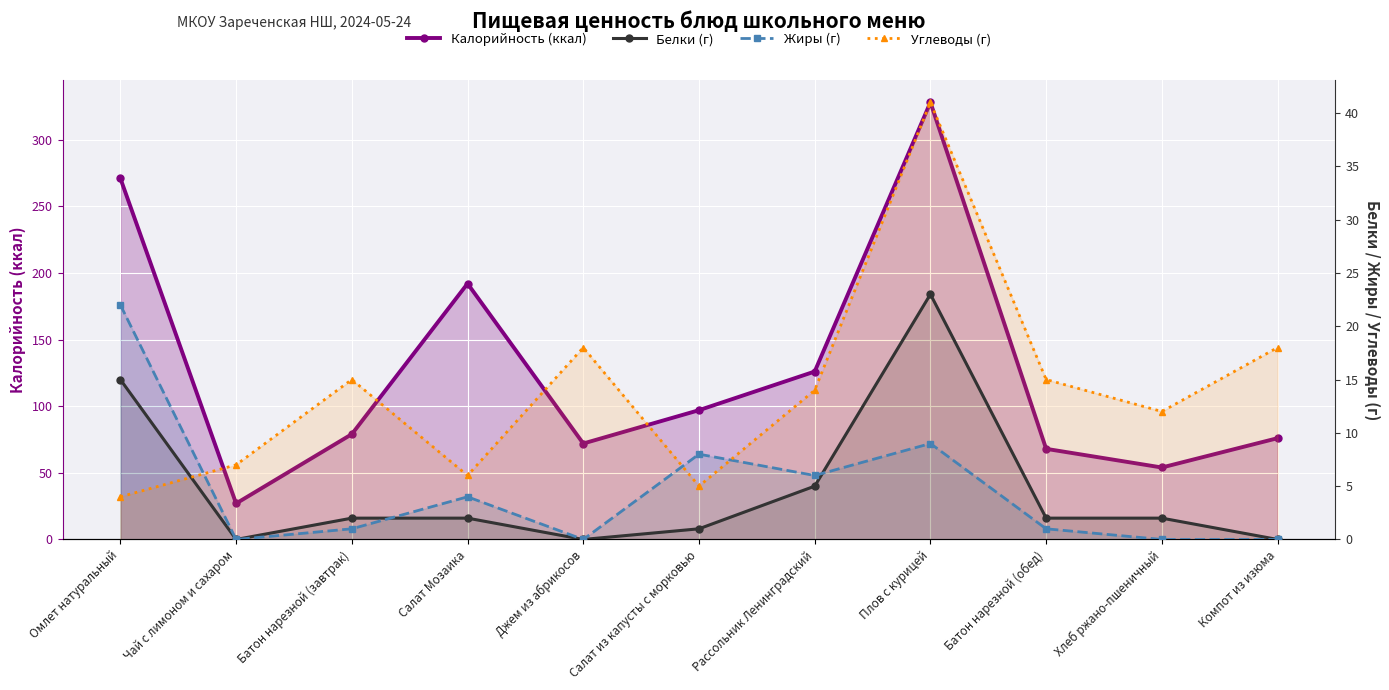

Between Чай с лимоном и сахаром and Салат Мозаика, which is larger?

Салат Мозаика